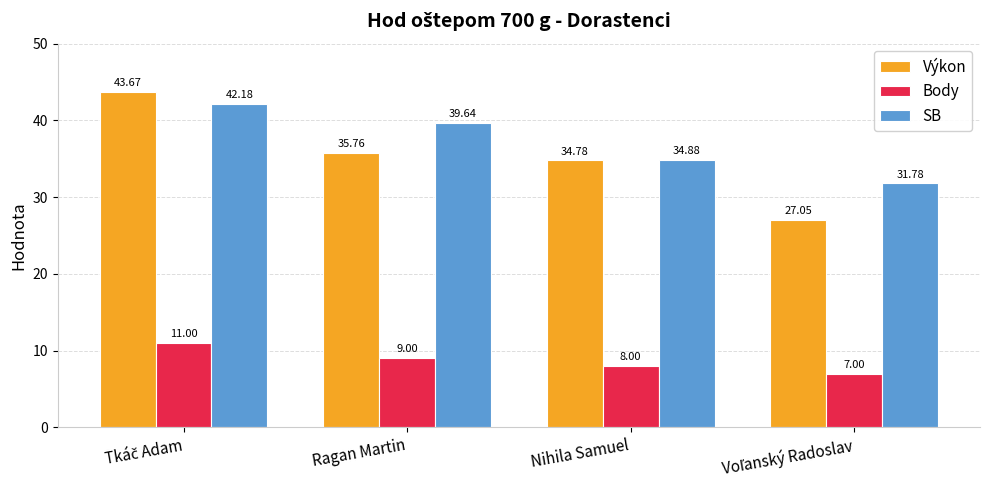

Count the number of data series in this chart.

3